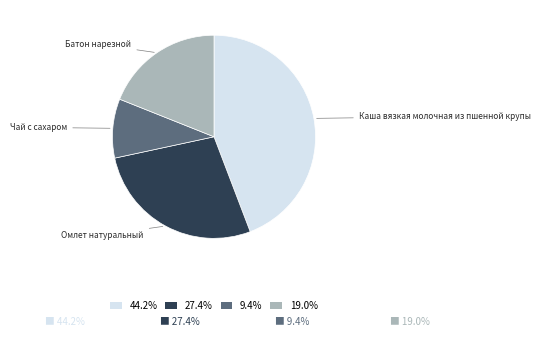

What is the ratio of the value at 44.2% to the value at 9.4%?

4.7